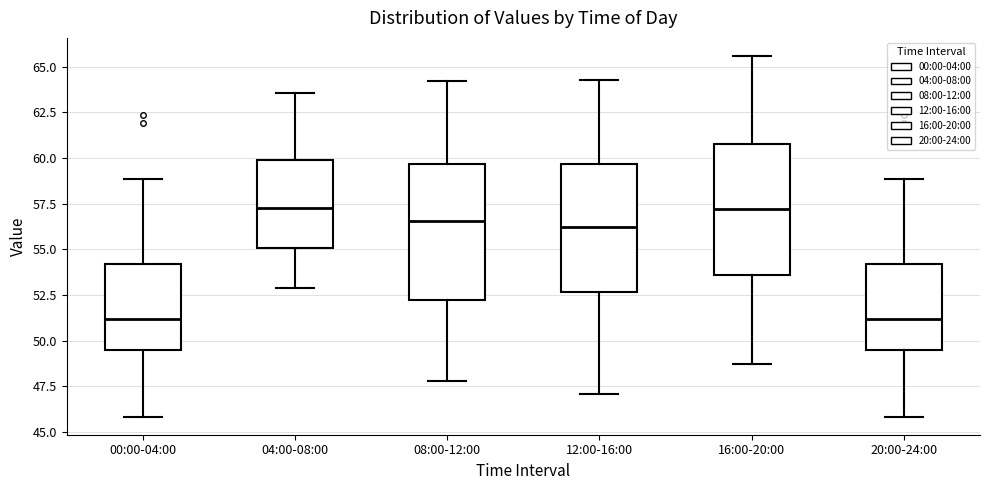

Reading left to right, read every box against the y-axis: the position of its median line, the range the box covers, and the ends of its whiskers. The values are not printed on the chart, so give them approximately, as read against the axis.

00:00-04:00: median 51.0, box 49.5 to 54.0, whiskers 46.0 to 59.0
04:00-08:00: median 57.5, box 55.0 to 60.0, whiskers 53.0 to 63.5
08:00-12:00: median 56.5, box 52.5 to 59.5, whiskers 48.0 to 64.0
12:00-16:00: median 56.5, box 52.5 to 59.5, whiskers 47.0 to 64.5
16:00-20:00: median 57.0, box 53.5 to 61.0, whiskers 48.5 to 65.5
20:00-24:00: median 51.0, box 49.5 to 54.0, whiskers 46.0 to 59.0